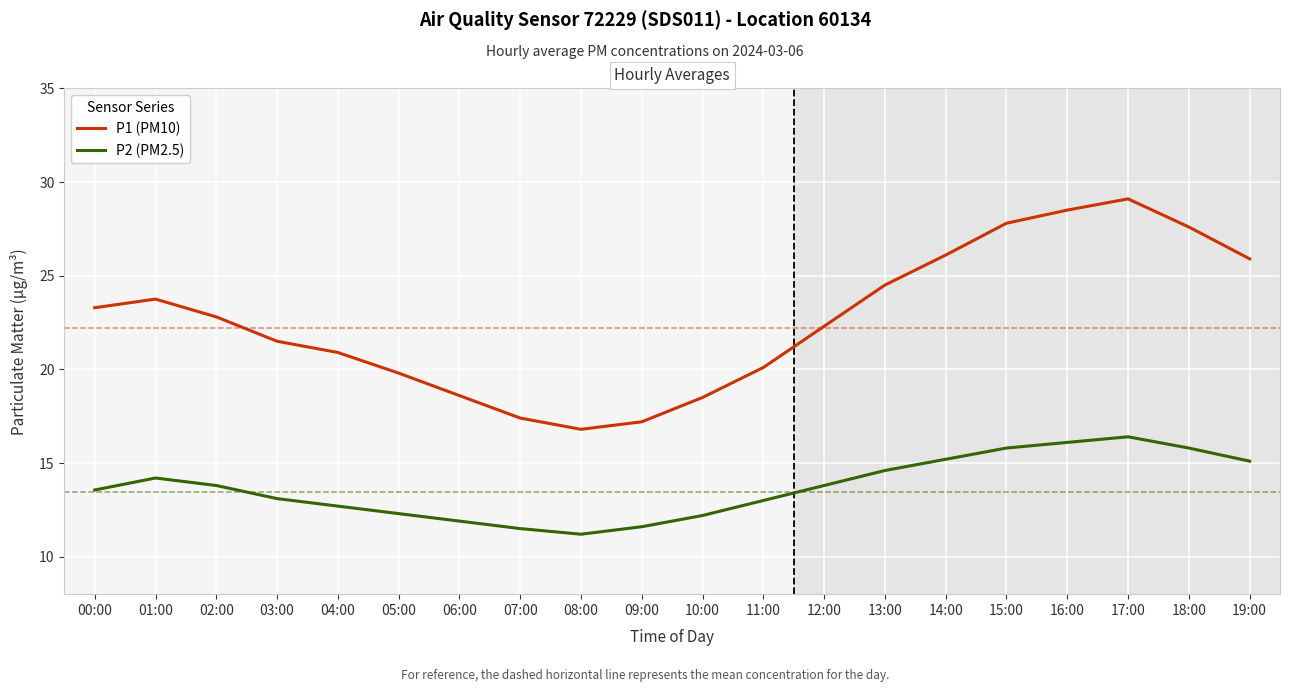

Which series has the largest range (max minus min)?

P1 (PM10)